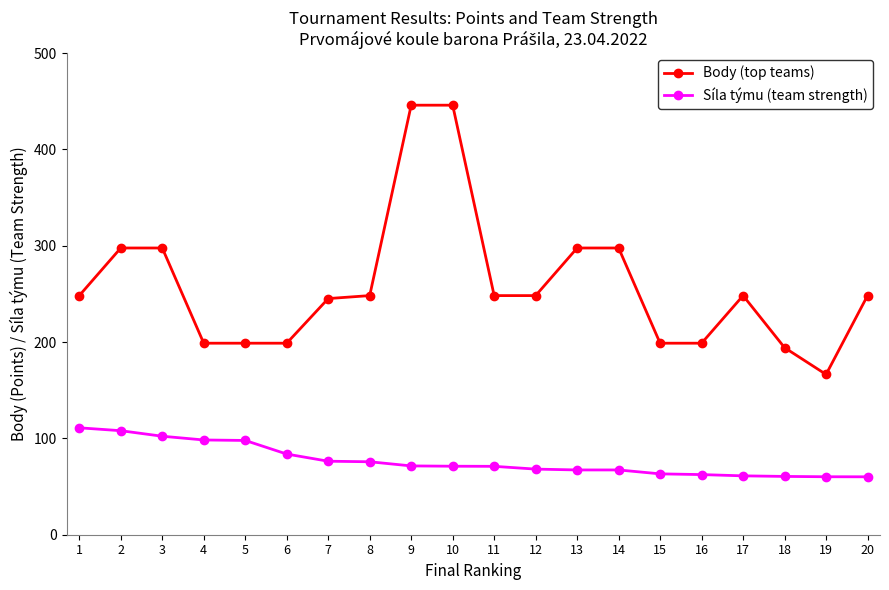

Is the value of Síla týmu (team strength) at 19 greater than the value of Body (top teams) at 10?

No